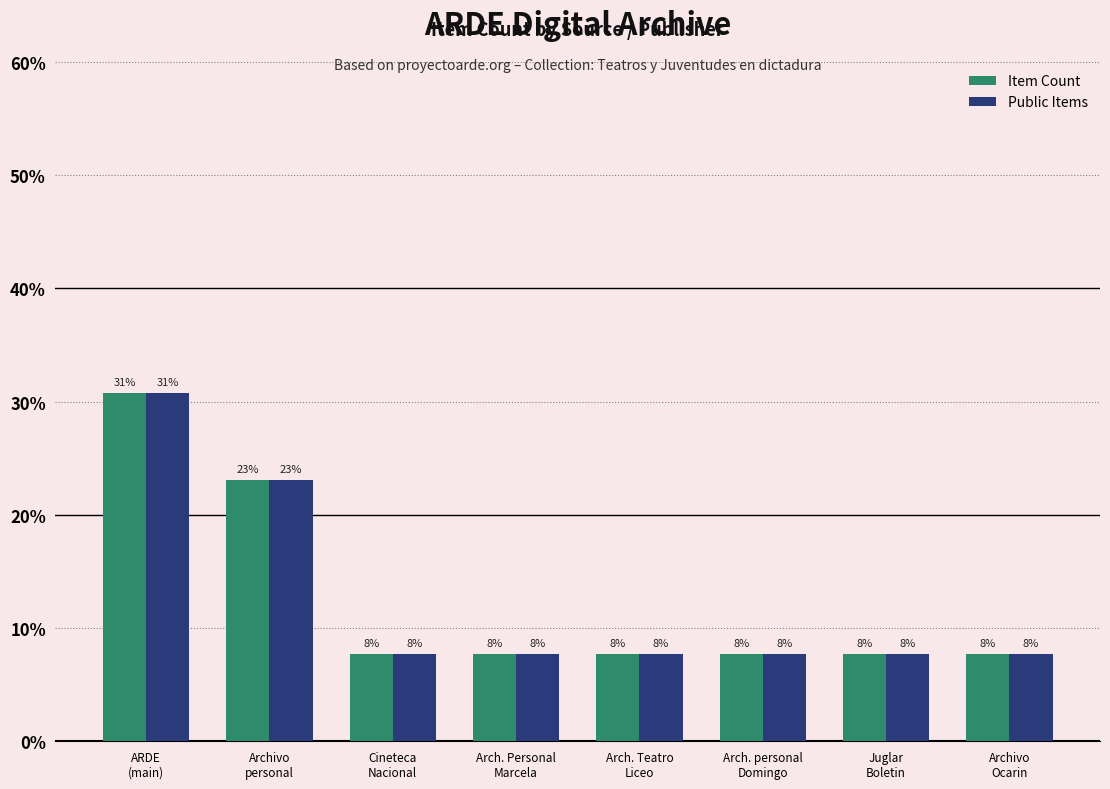

Reading right to left, transcribe all the data shown in this chart.

Item Count: Archivo
Ocarin=7.7	Juglar
Boletin=7.7	Arch. personal
Domingo=7.7	Arch. Teatro
Liceo=7.7	Arch. Personal
Marcela=7.7	Cineteca
Nacional=7.7	Archivo
personal=23.1	ARDE
(main)=30.8
Public Items: Archivo
Ocarin=7.7	Juglar
Boletin=7.7	Arch. personal
Domingo=7.7	Arch. Teatro
Liceo=7.7	Arch. Personal
Marcela=7.7	Cineteca
Nacional=7.7	Archivo
personal=23.1	ARDE
(main)=30.8